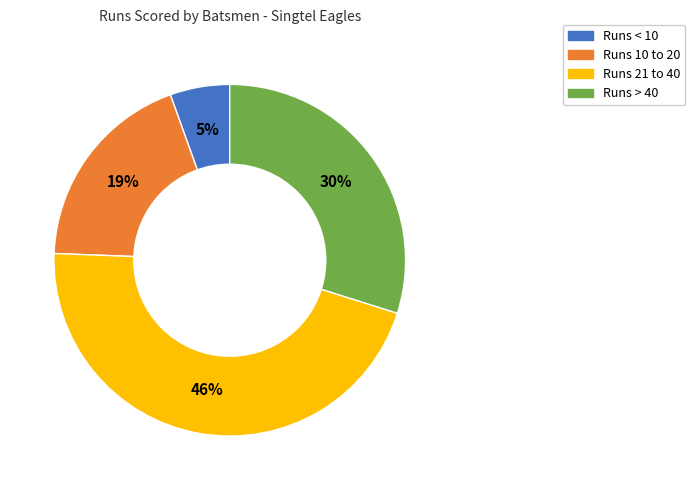

To the nearest percent, what is the average slice percentage?

25%